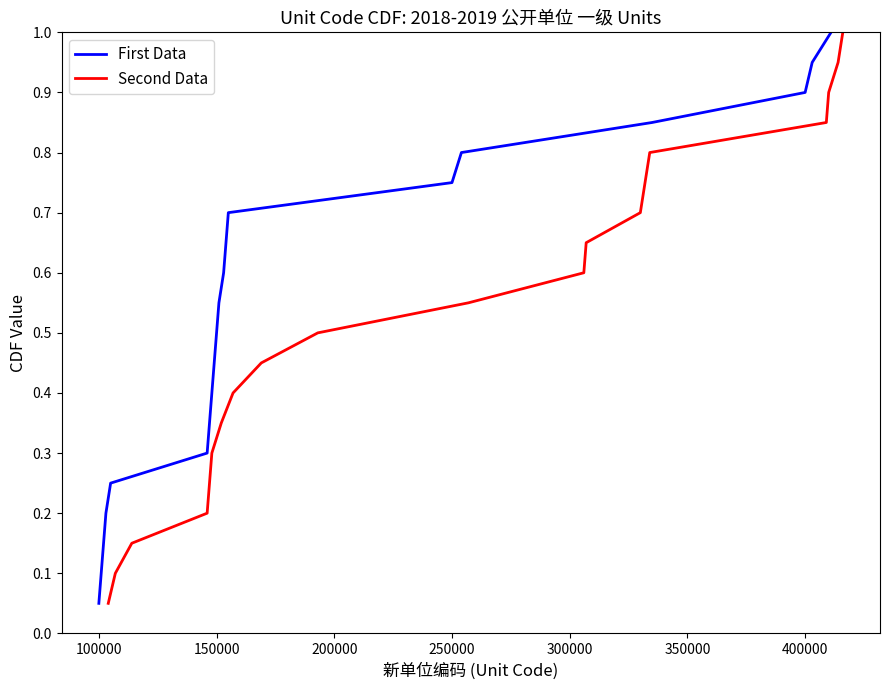

How many lines are shown in the chart?

2